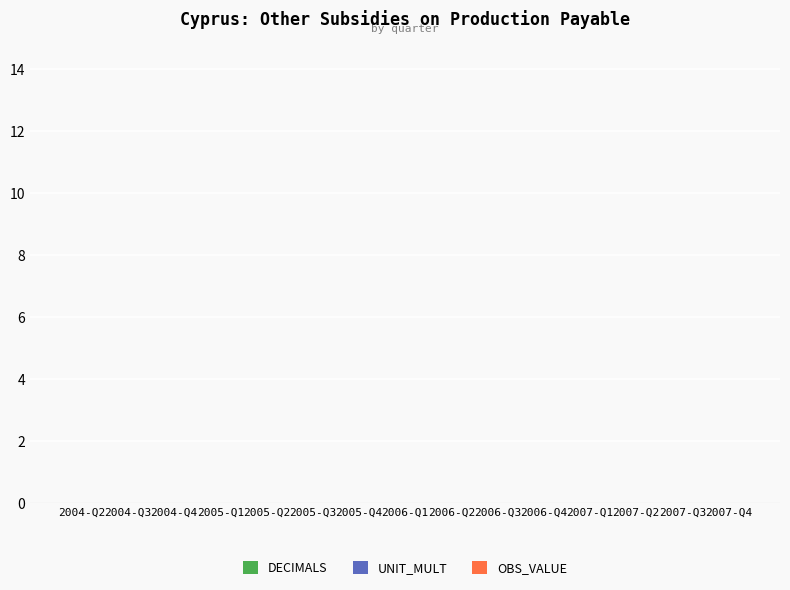

Between 2007-Q1 and 2006-Q3, which is larger?

2007-Q1